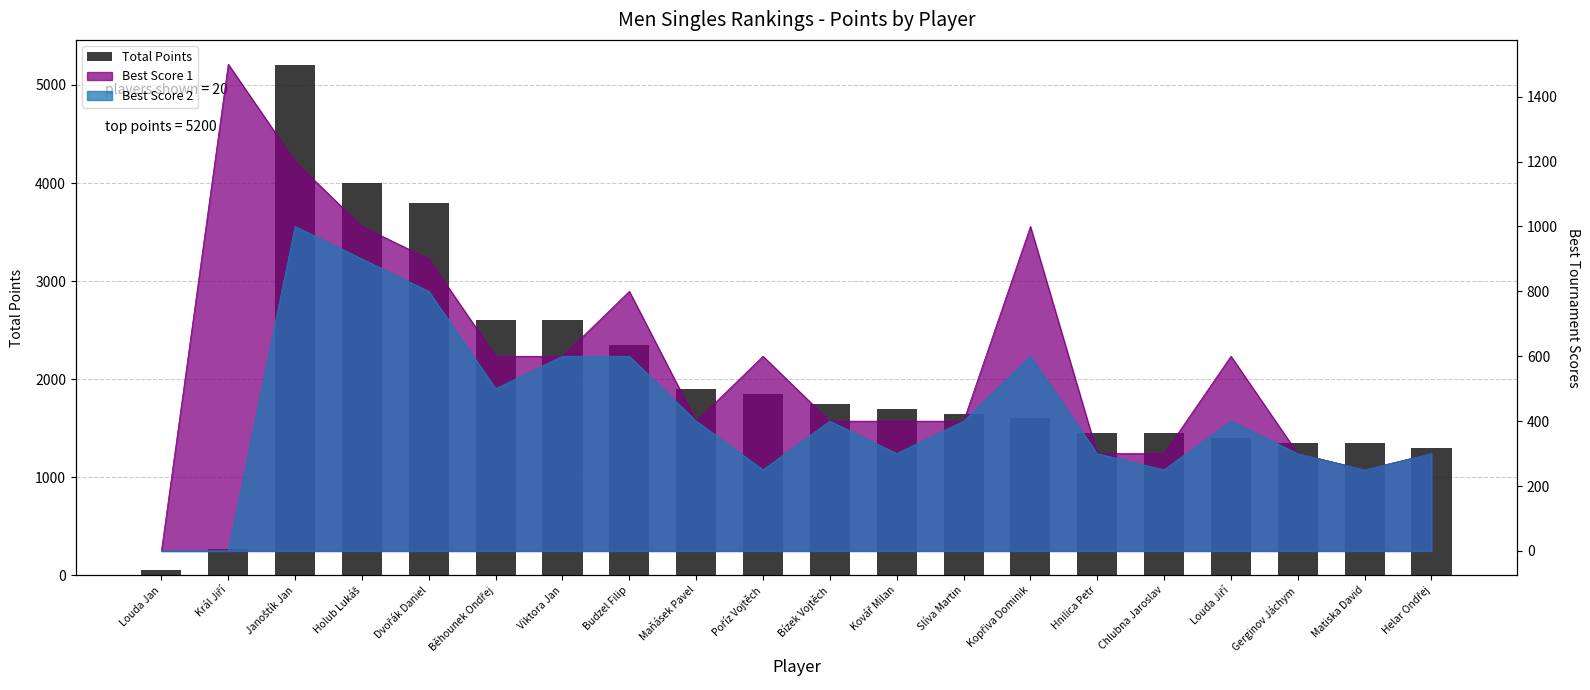

What is the smallest value displayed?

54